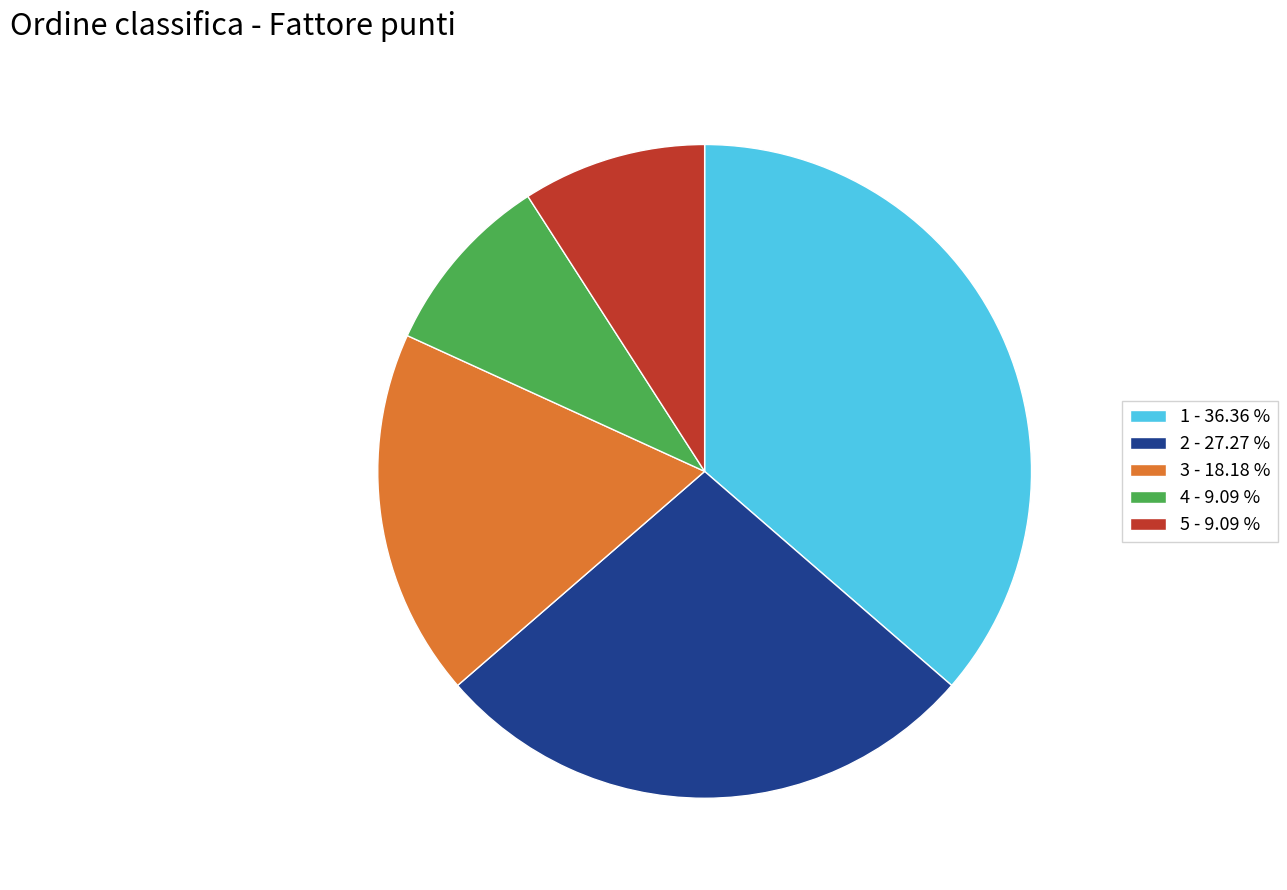

Is the sum of 1 - 36.36 % and 5 - 9.09 % greater than half?

No